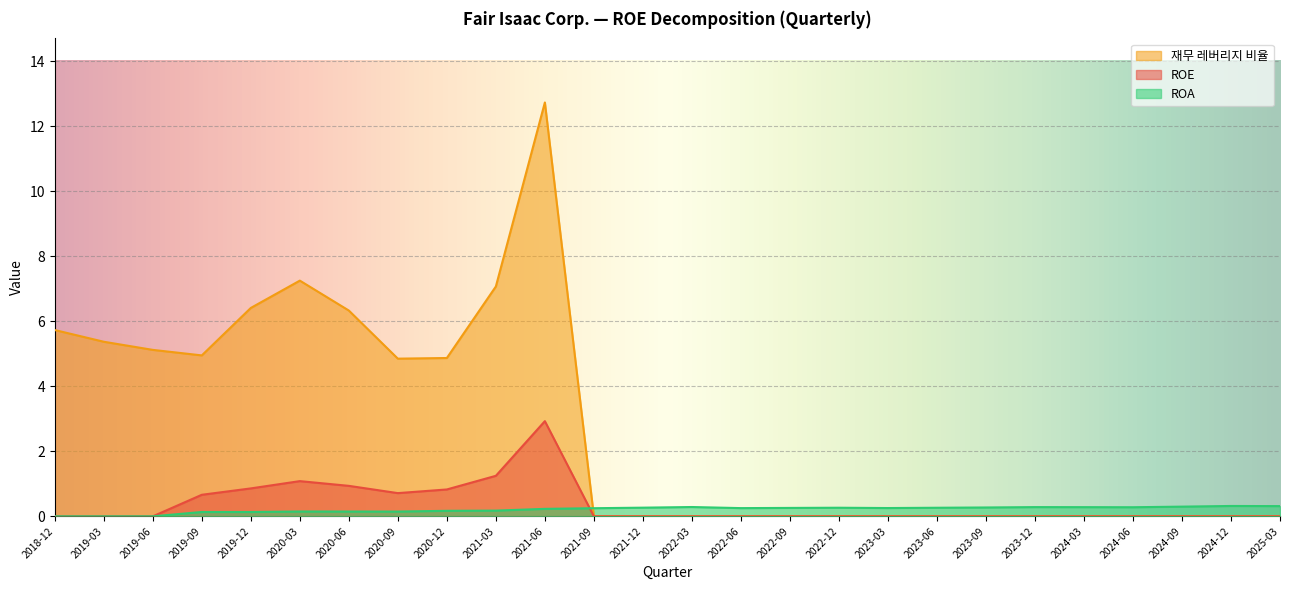

How many interior local peaks does the ROA series have?

5